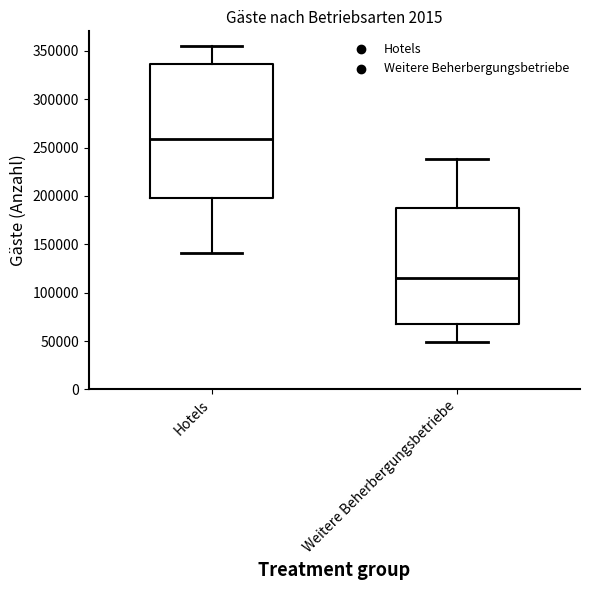

Reading left to right, transcribe this box plot: for each box, give where its median line is, the range the box spans, and where its two whiskers end, as read against the y-axis. The values are not printed on the chart, so give them approximately, as read against the axis.

Hotels: median 260000, box 200000 to 335000, whiskers 140000 to 355000
Weitere Beherbergungsbetriebe: median 115000, box 70000 to 190000, whiskers 50000 to 240000